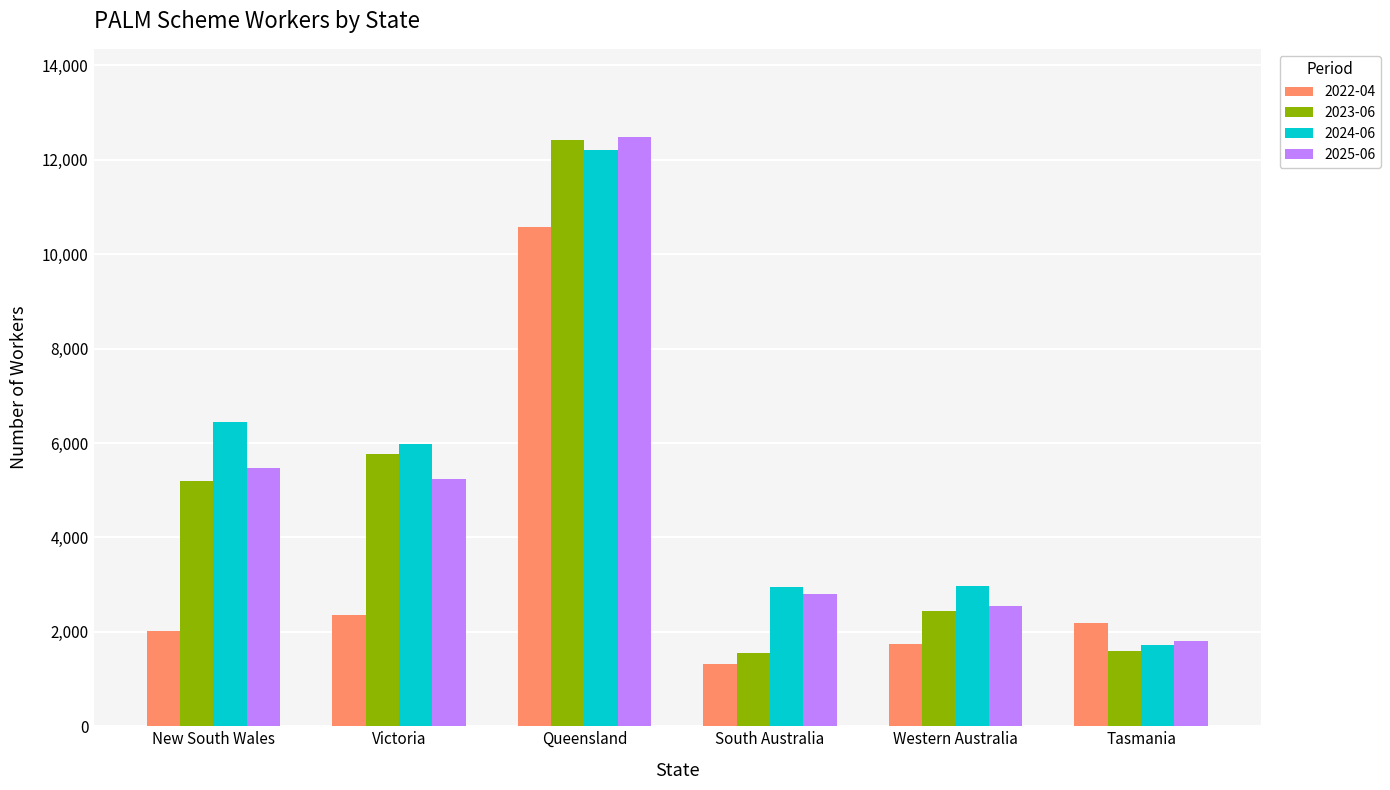

What is the smallest value displayed?

1325